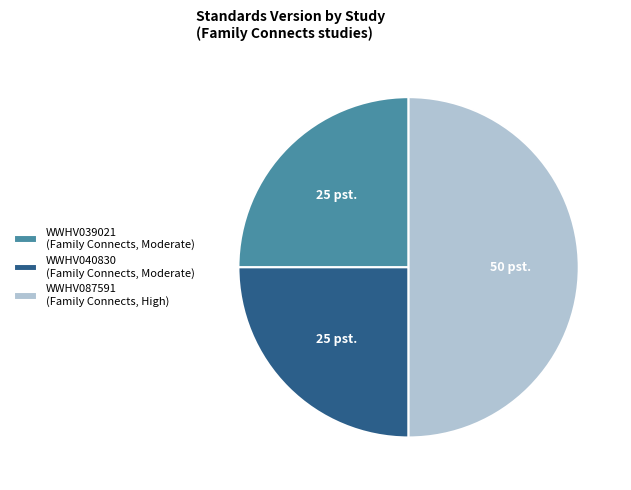

The WWHV040830 (Family Connects, Moderate) slice represents 25% of the pie. True or false?

True